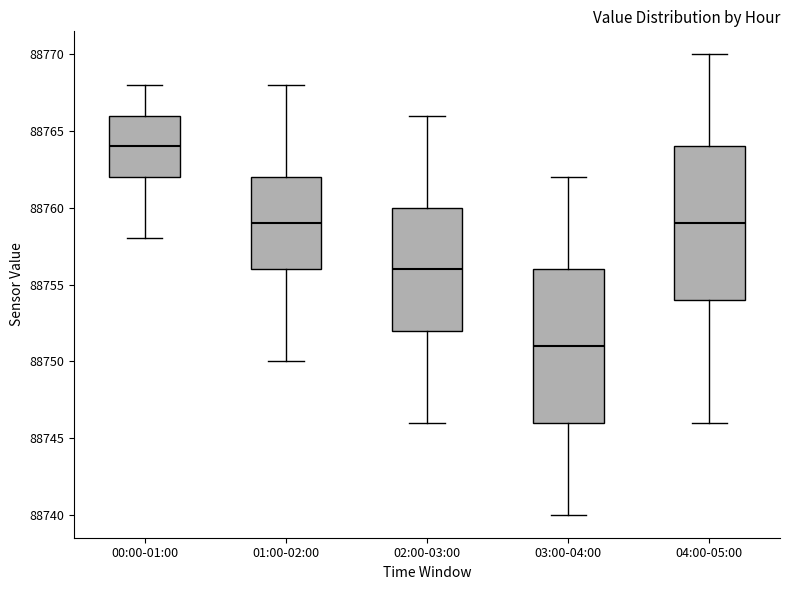

Reading left to right, transcribe this box plot: for each box, give where its median line is, the range the box spans, and where its two whiskers end, as read against the y-axis. The values are not printed on the chart, so give them approximately, as read against the axis.

00:00-01:00: median 88764, box 88762 to 88766, whiskers 88758 to 88768
01:00-02:00: median 88759, box 88756 to 88762, whiskers 88750 to 88768
02:00-03:00: median 88756, box 88752 to 88760, whiskers 88746 to 88766
03:00-04:00: median 88751, box 88746 to 88756, whiskers 88740 to 88762
04:00-05:00: median 88759, box 88754 to 88764, whiskers 88746 to 88770